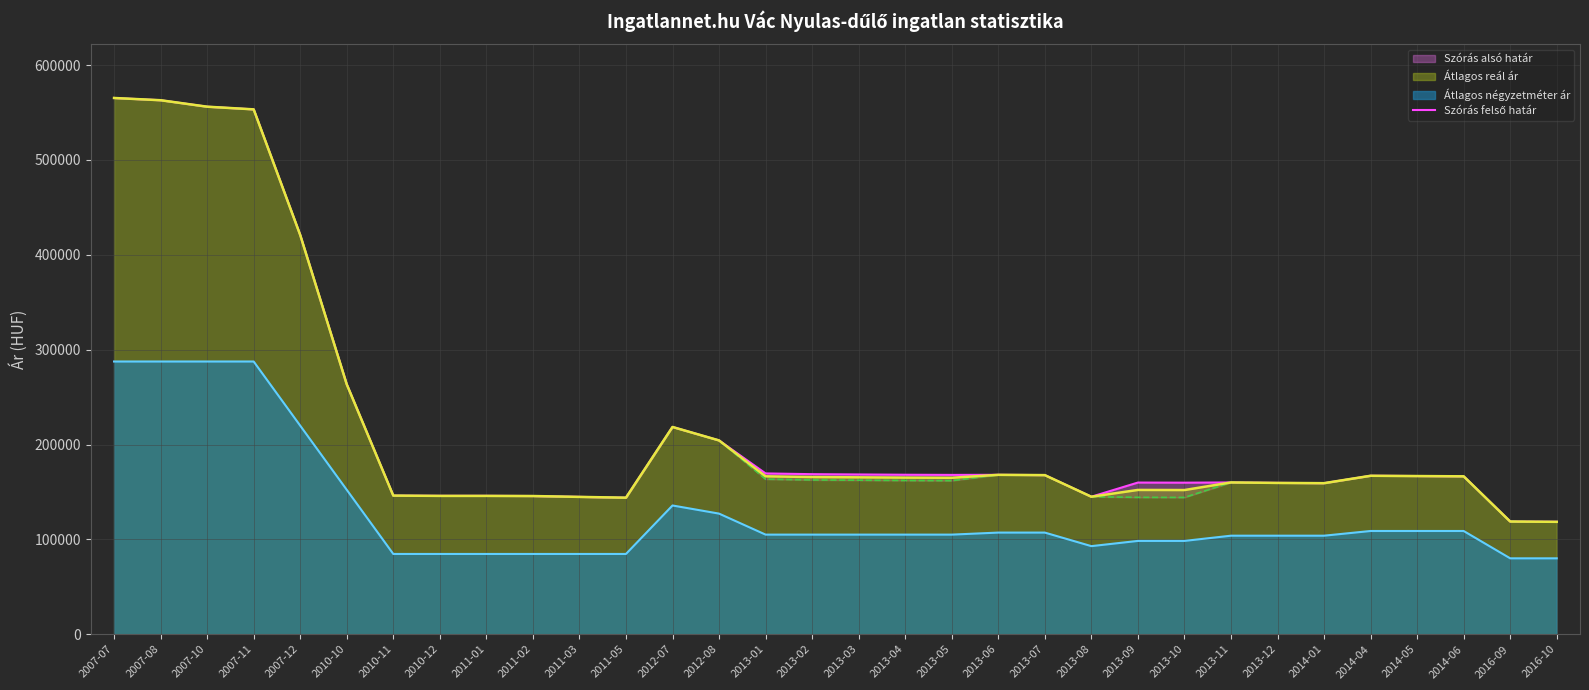

What is the value of the 17th point from the left?

168424